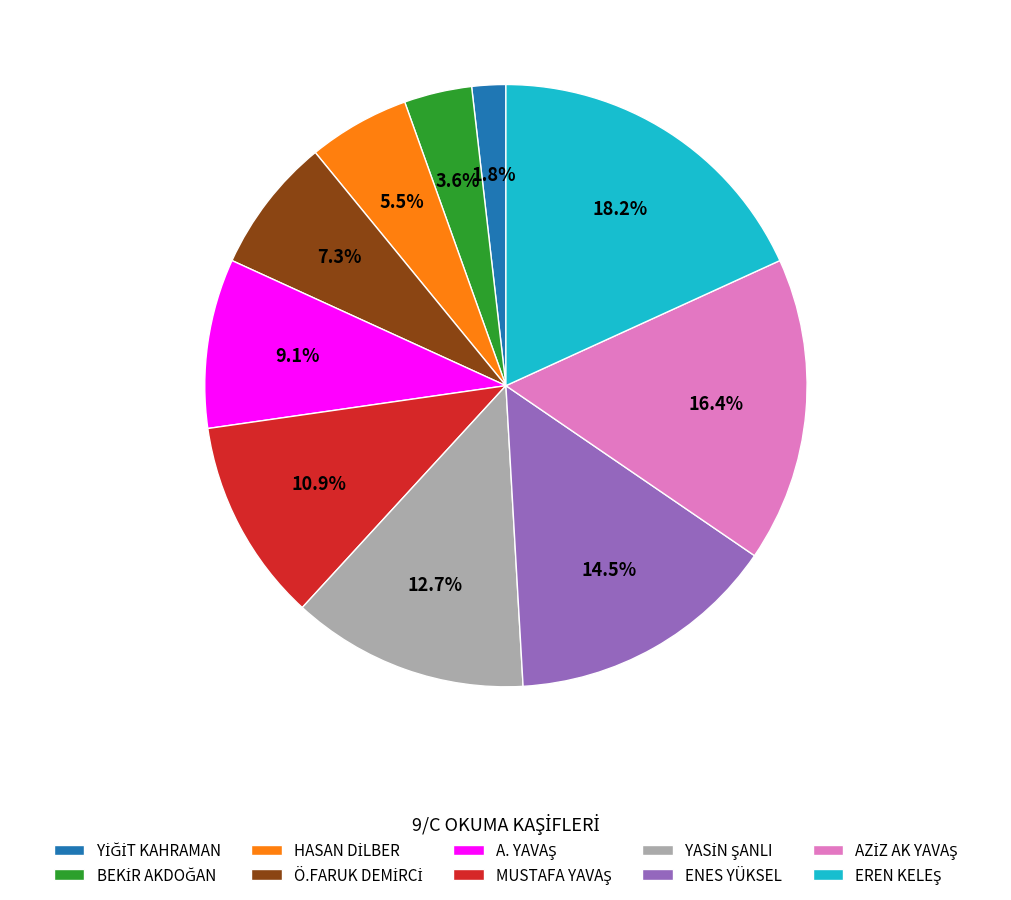

Is there a majority slice in this chart?

No